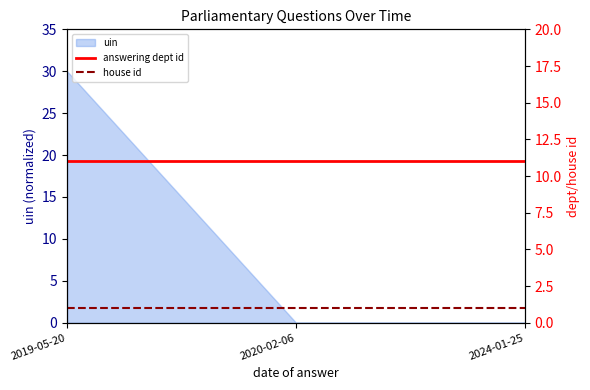

How many lines are shown in the chart?

2